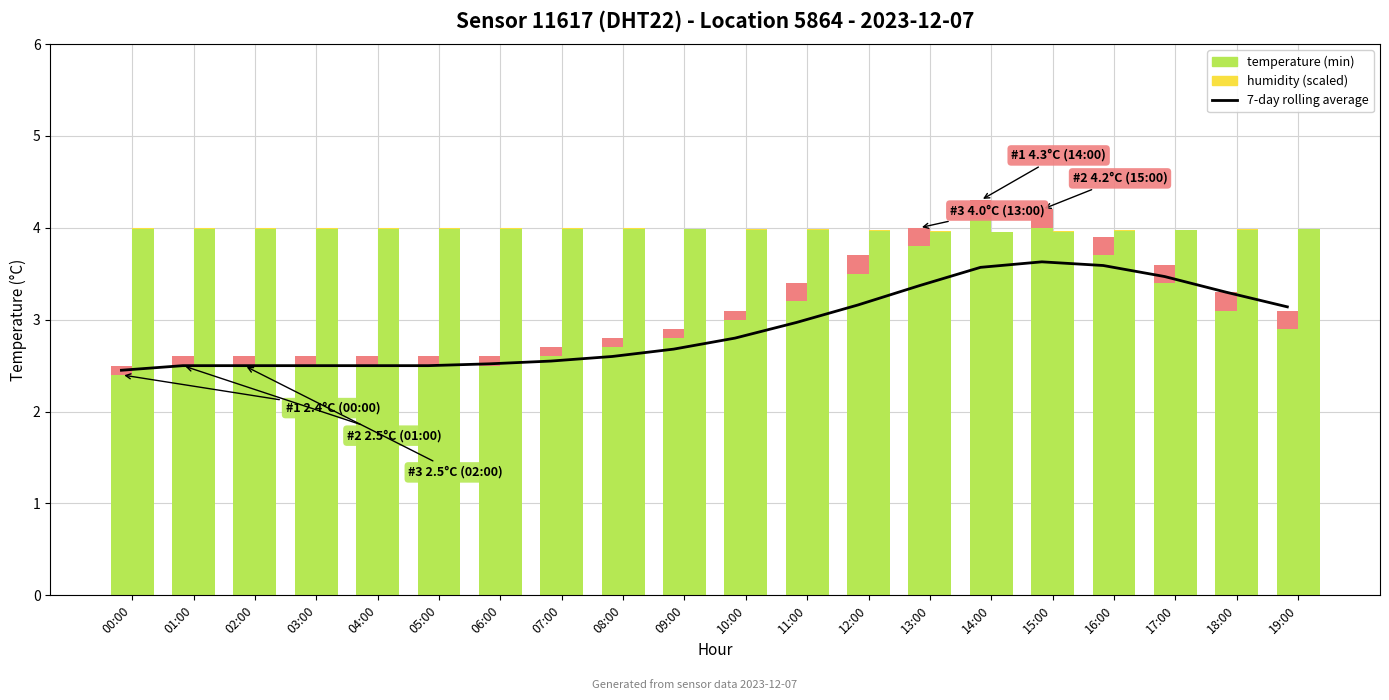

Are the bars grouped side by side (vs. stacked)?

Yes